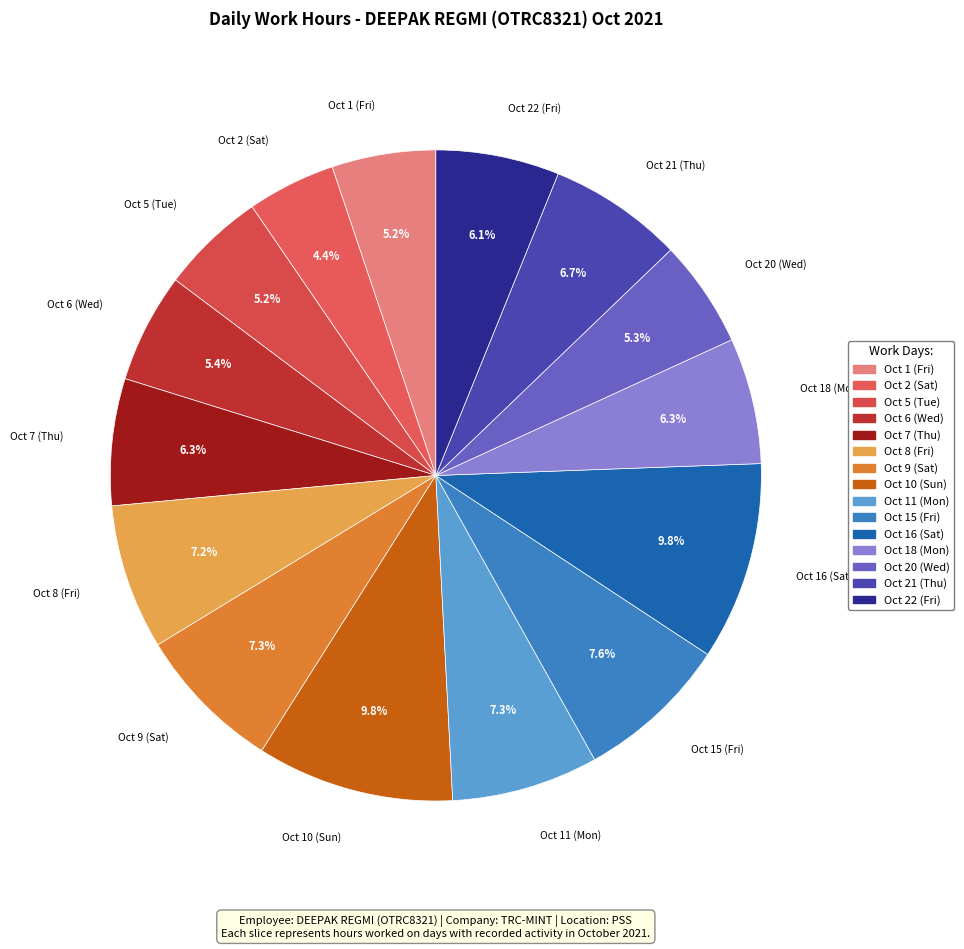

What is the ratio of the value at Oct 22 (Fri) to the value at Oct 2 (Sat)?

1.4